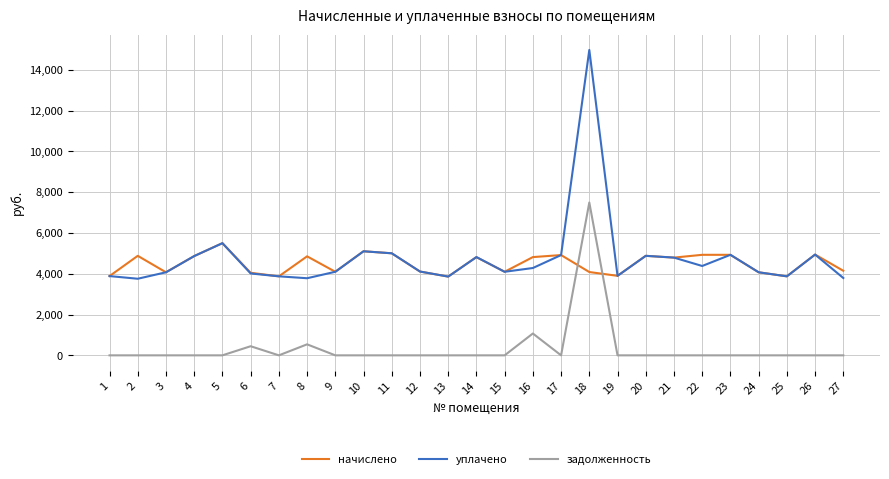

Rank the series by their maximum value, from lowest to highest.

начислено, задолженность, уплачено